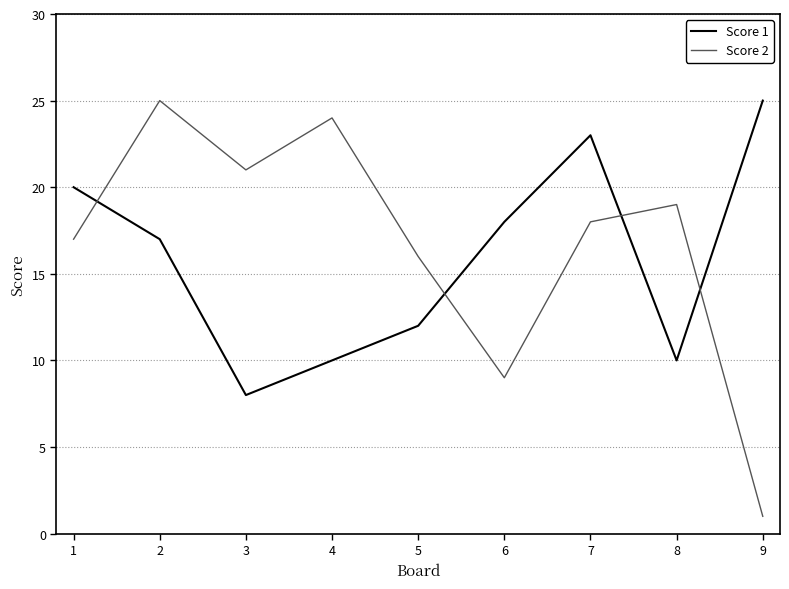

Which series ends up on top after the final intersection of Score 2 and Score 1?

Score 1